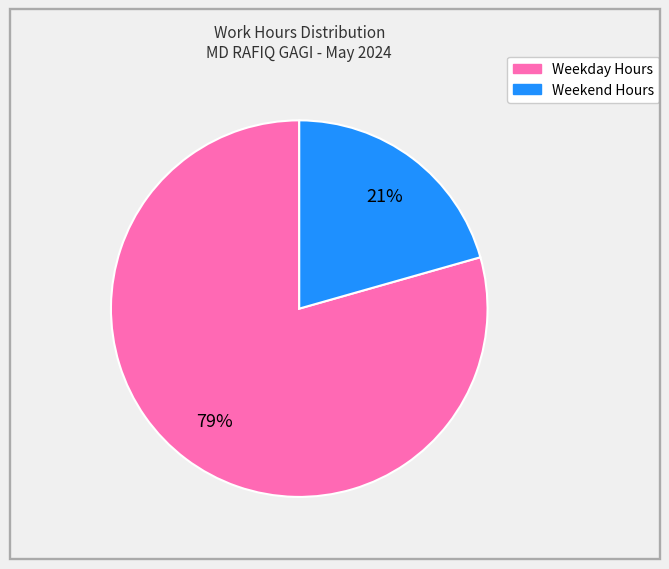

Is there any slice that represents more than half of the pie?

Yes